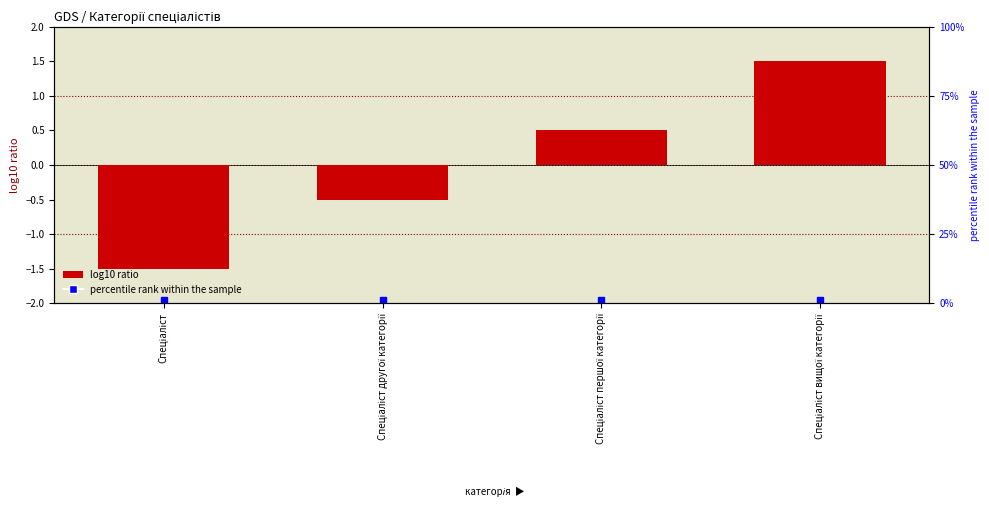

Rank the categories by value from highest to lowest.

Спеціаліст вищої категорії, Спеціаліст першої категорії, Спеціаліст другої категорії, Спеціаліст